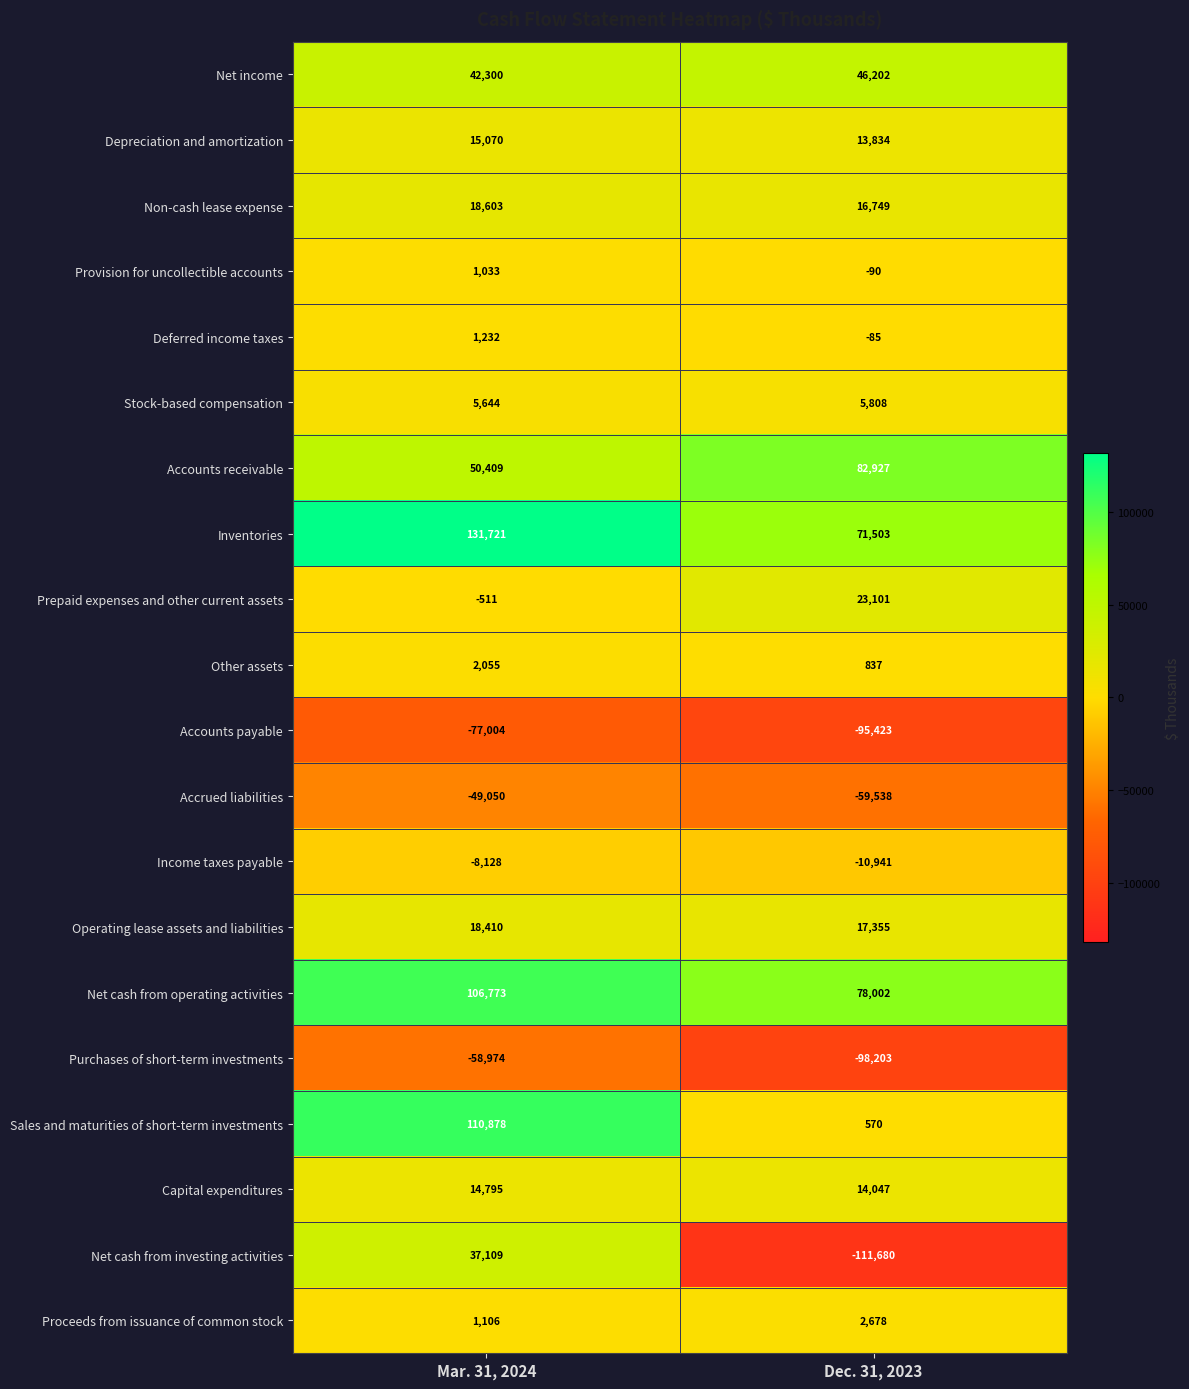

Rank the series by their maximum value, from lowest to highest.

Accounts payable, Purchases of short-term investments, Accrued liabilities, Income taxes payable, Provision for uncollectible accounts, Deferred income taxes, Other assets, Proceeds from issuance of common stock, Stock-based compensation, Capital expenditures, Depreciation and amortization, Operating lease assets and liabilities, Non-cash lease expense, Prepaid expenses and other current assets, Net cash from investing activities, Net income, Accounts receivable, Net cash from operating activities, Sales and maturities of short-term investments, Inventories